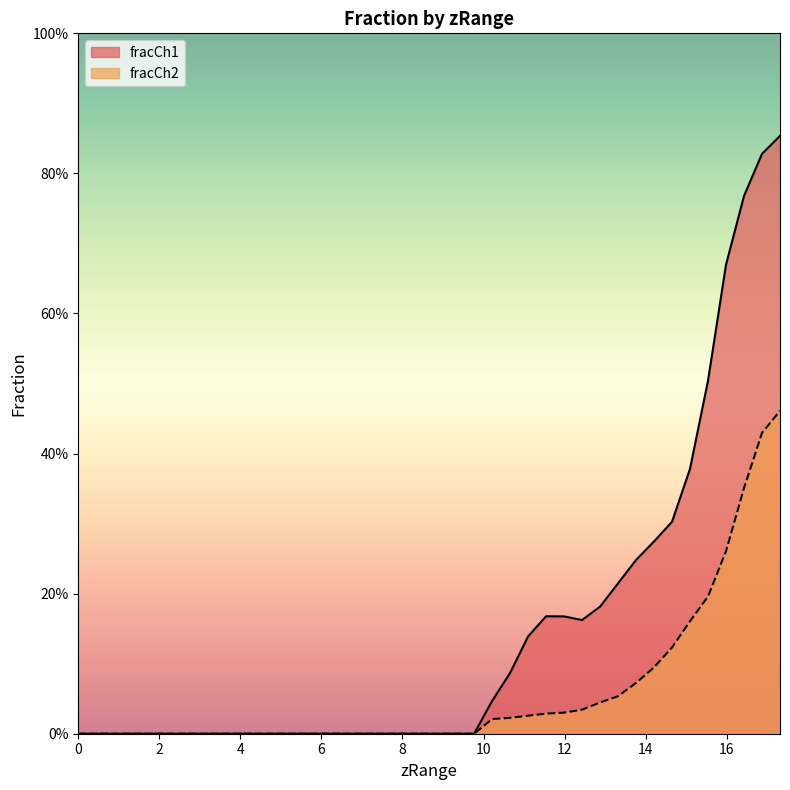

True or false: fracCh1 and fracCh2 intersect in this chart.

False